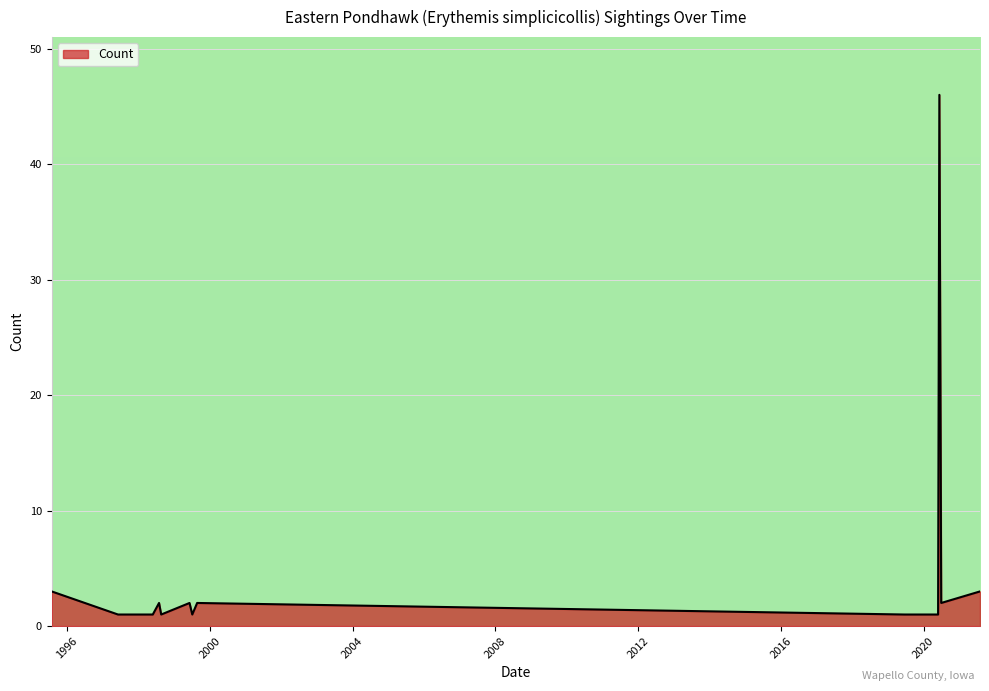

What is the difference between the maximum and minimum values?

45